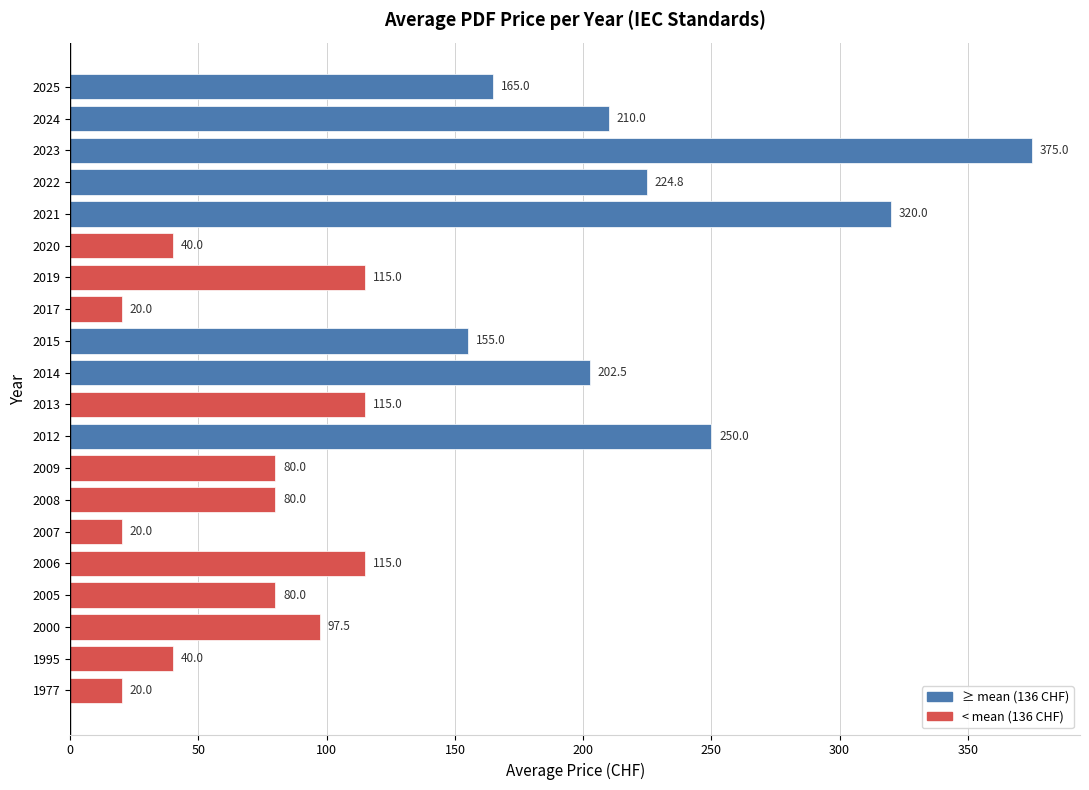

What is the sum of the values at 2005 and 2020?

120.0